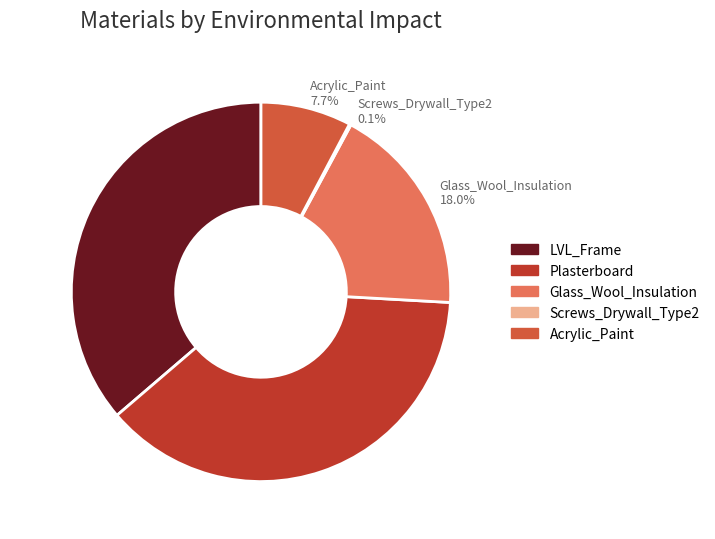

Approximately how many times larger is the value at LVL_Frame compared to Acrylic_Paint?

4.7